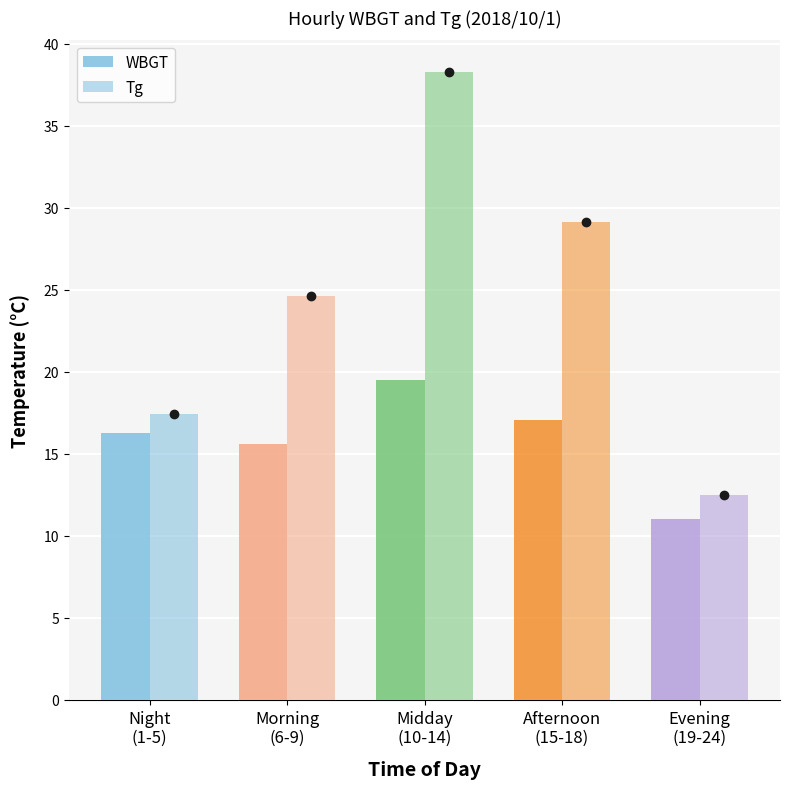

Reading right to left, extract all data points from this chart.

WBGT: 11.0	17.1	19.5	15.6	16.2
Tg: 12.5	29.1	38.3	24.6	17.4